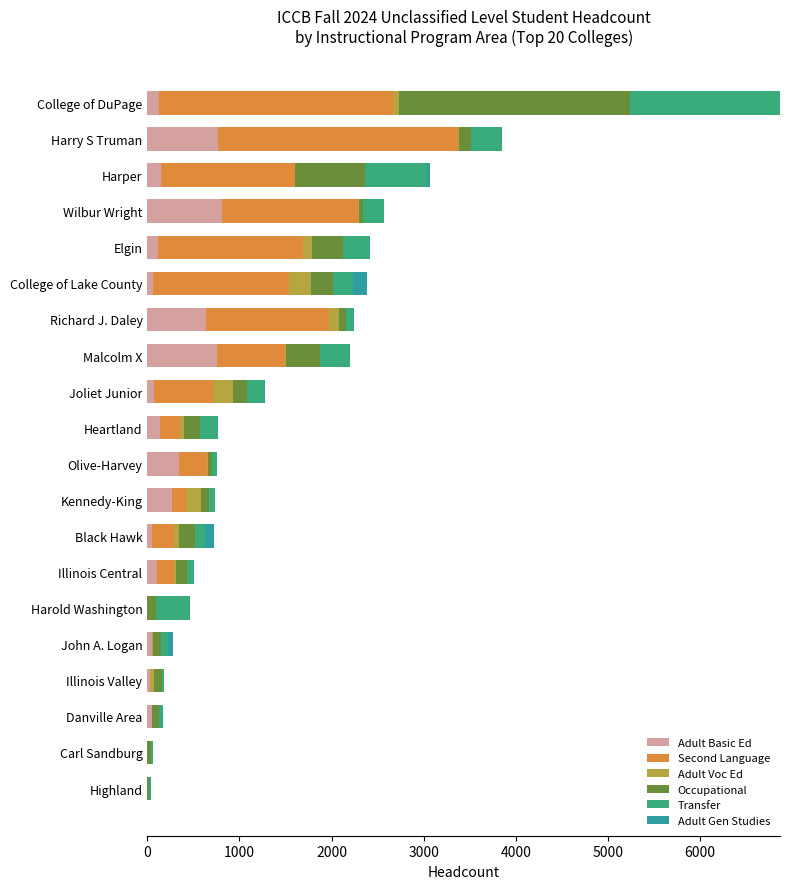

At which category is the sum across all series the highest?

College of DuPage